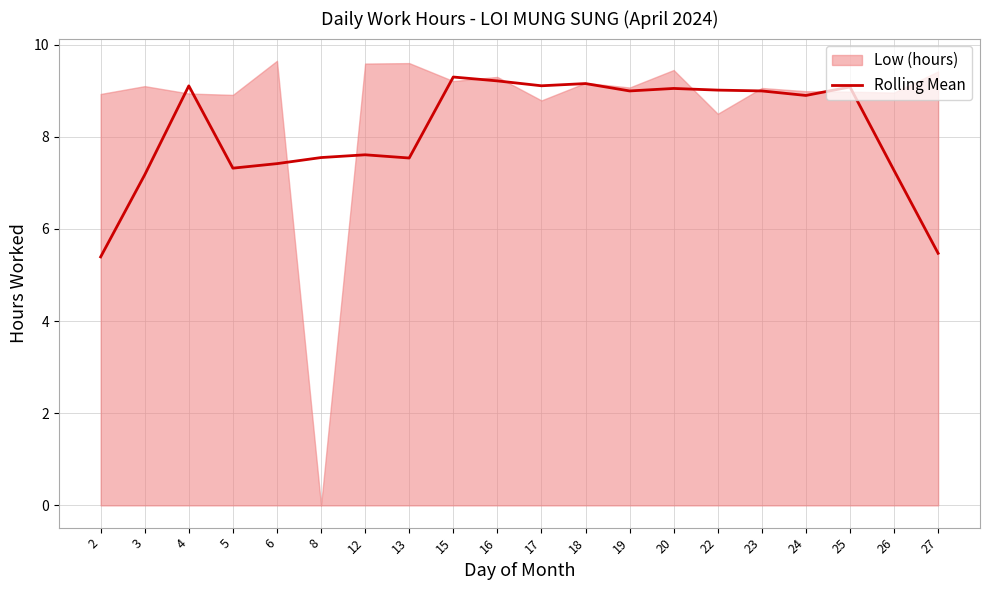

Is it true that the value at 5 is 2.0?

False